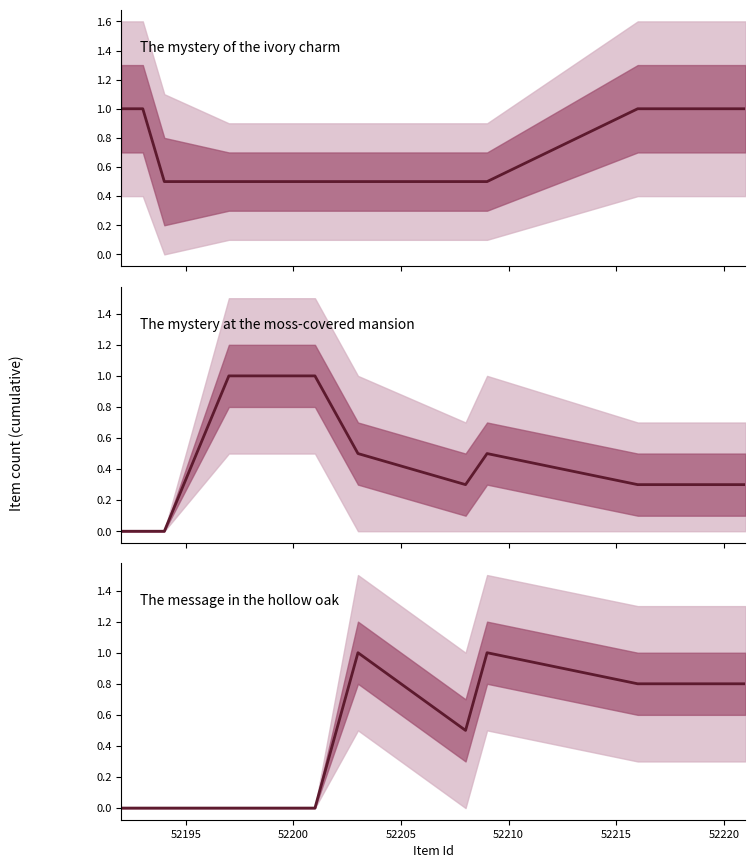

What is the spread (max minus min) of values at 52195?

1.0